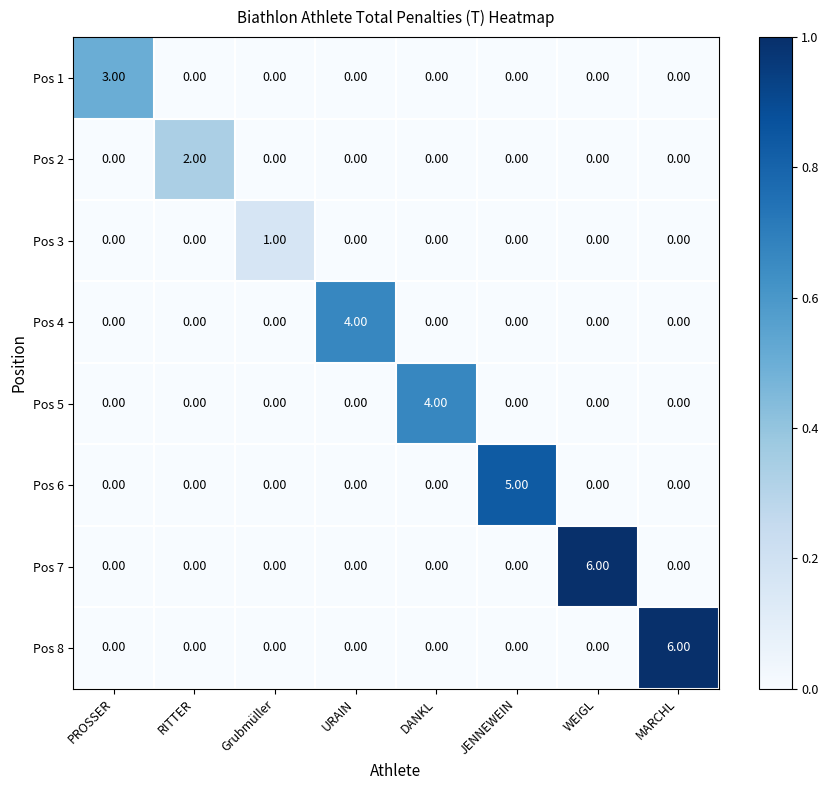

Is the value of Pos 4 at URAIN greater than the value of Pos 1 at PROSSER?

Yes